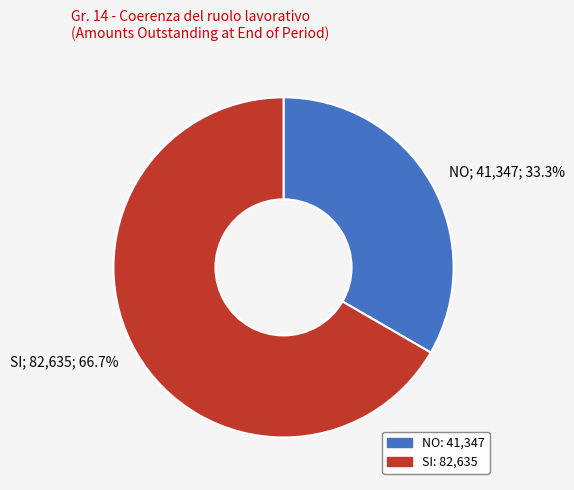

Does any single category account for the majority?

Yes